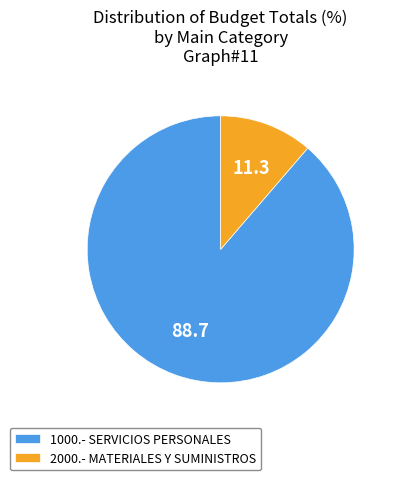

True or false: 1000.- SERVICIOS PERSONALES accounts for 89% of the total.

True